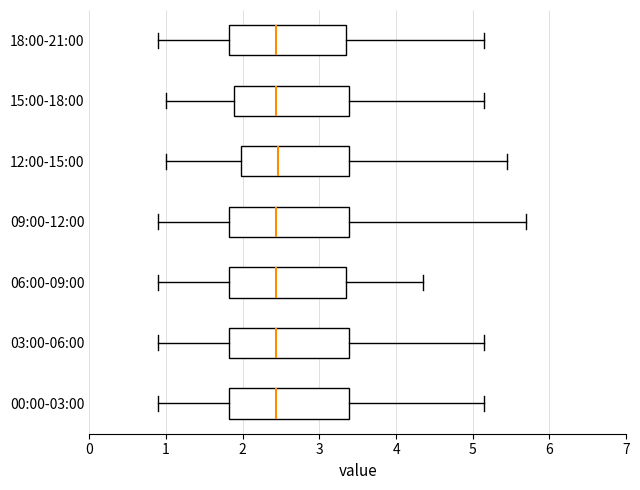

Where does the median line of the box for 00:00-03:00 sit on the x-axis? The values are not printed on the chart, so give them approximately, as read against the axis.

2.4